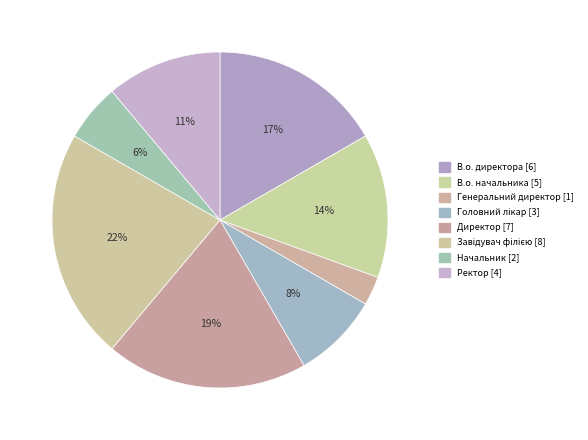

How many slices are in this pie chart?

8